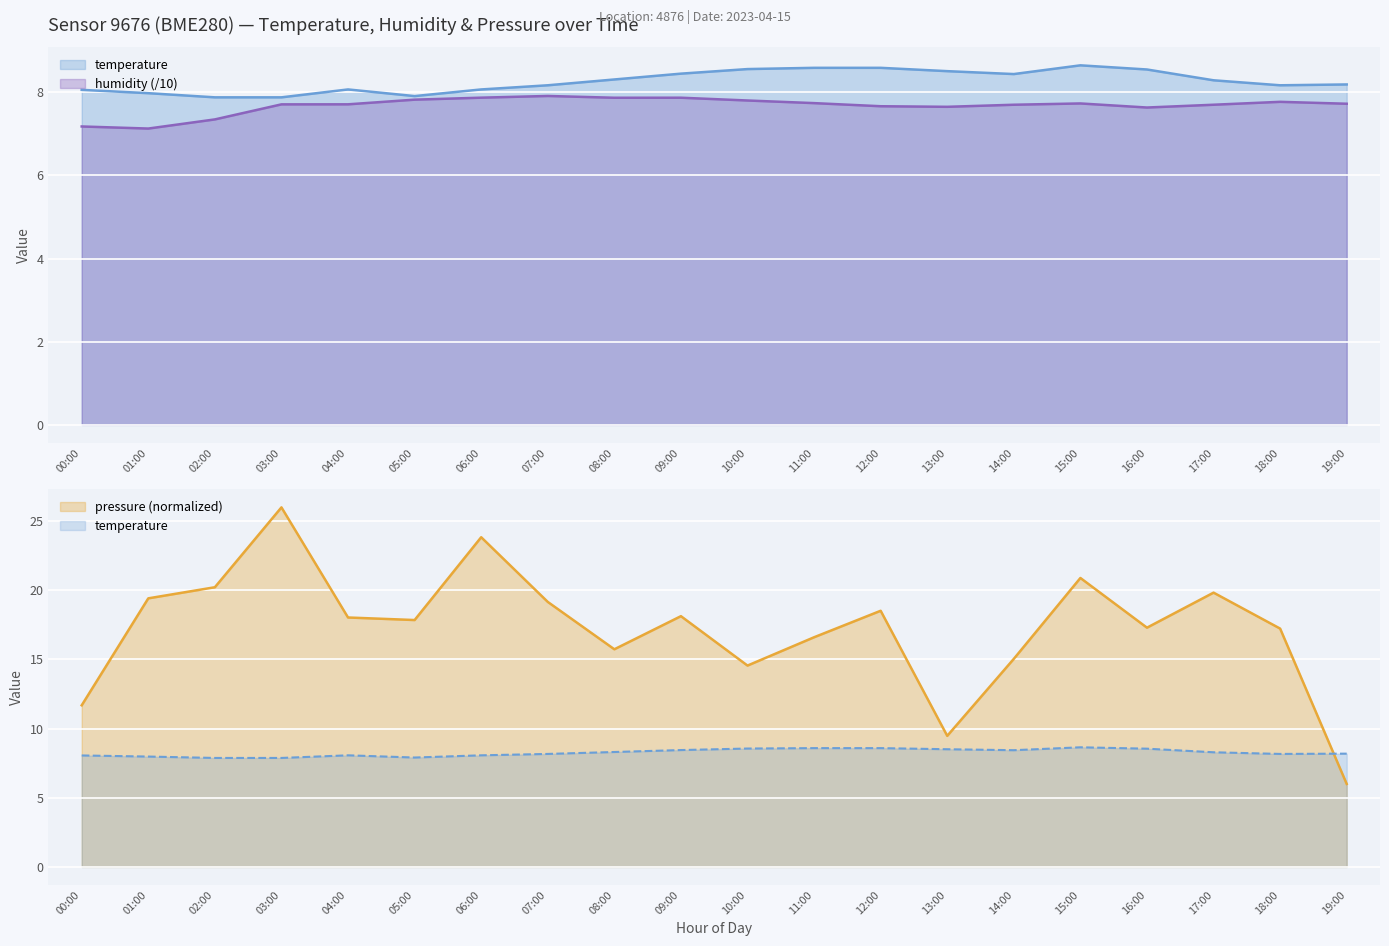

What is the value of the pressure_scaled point at the 8th from the left?

19.2